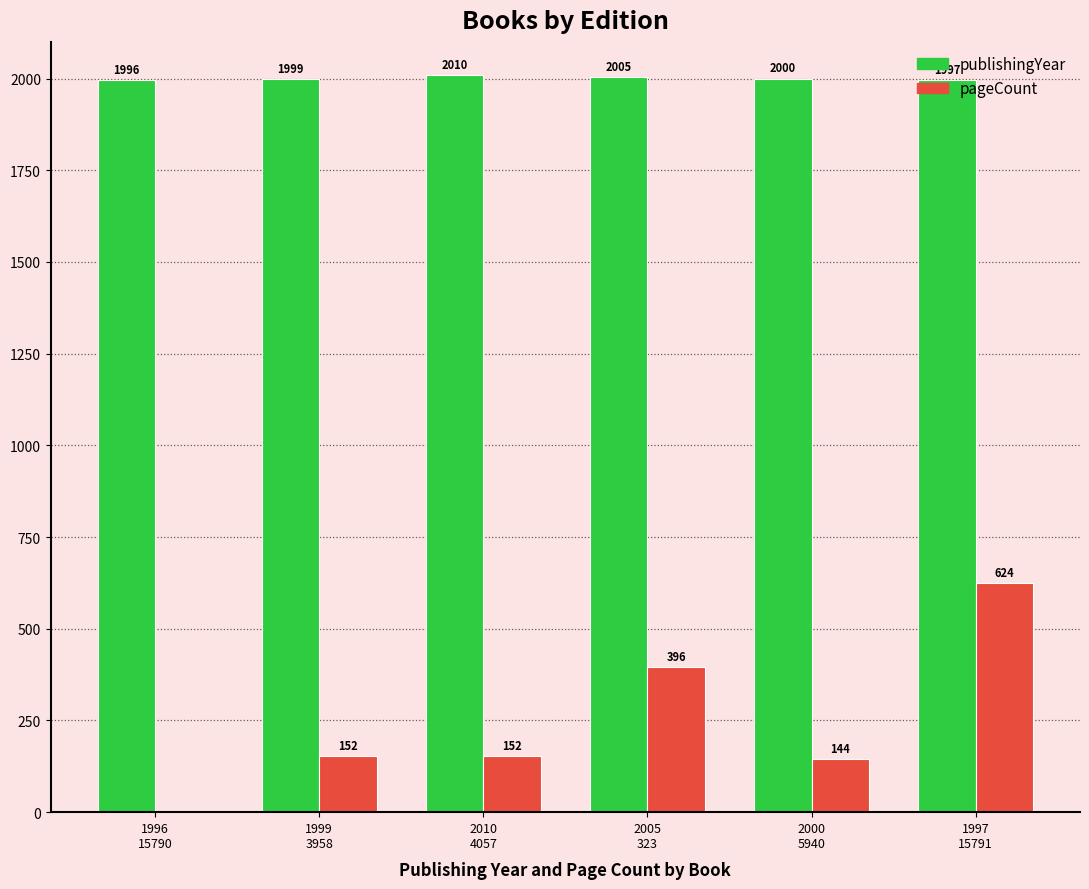

Does the chart contain stacked bars?

No